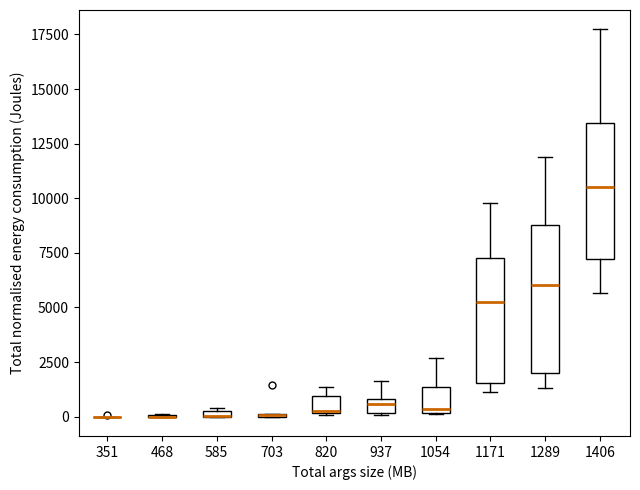

Which box is the tallest, from its lower edge to its upper edge?

1289